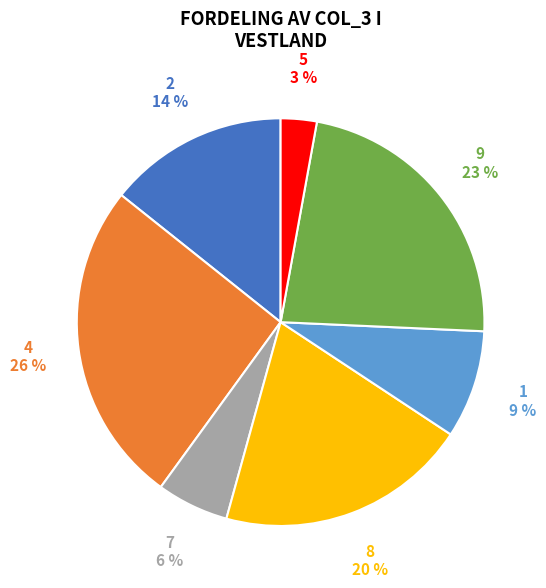

To the nearest percent, what is the difference between the largest and smallest slice percentages?

23%